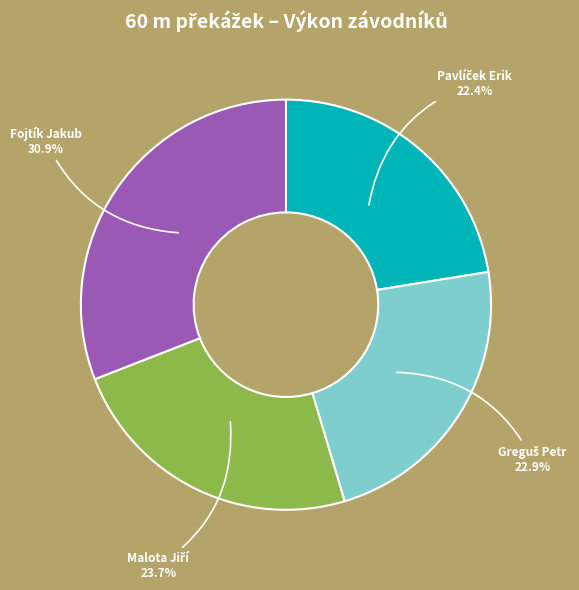

Is there a majority slice in this chart?

No